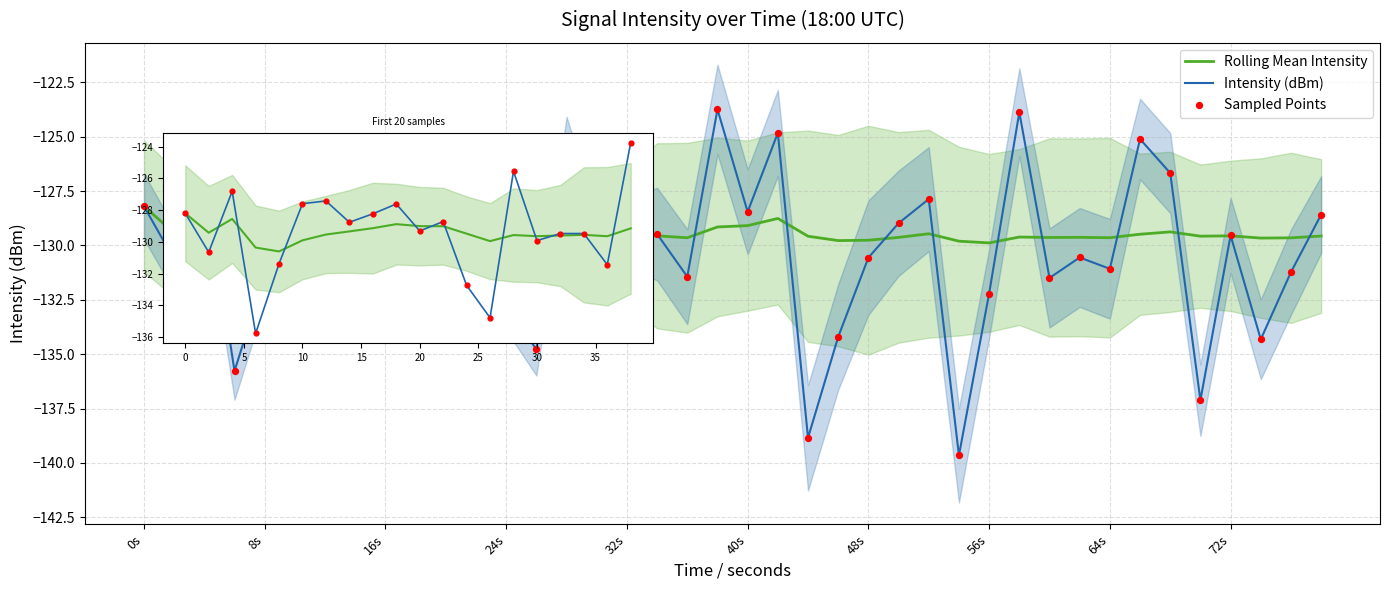

Which series has the widest spread of Y values?

Intensity (dBm)